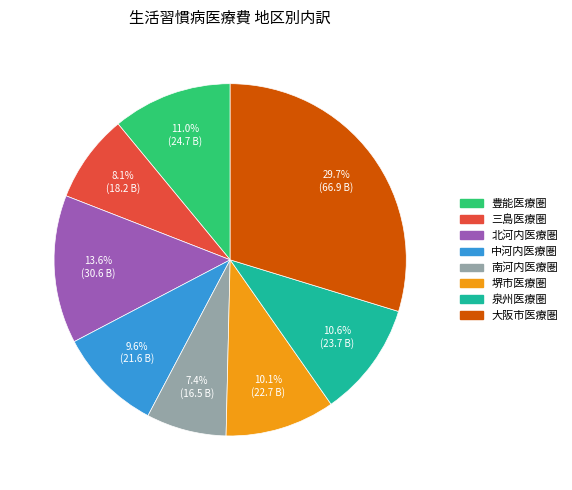

To the nearest percent, what is the difference between the 三島医療圏 and 南河内医療圏 slice percentages?

1%